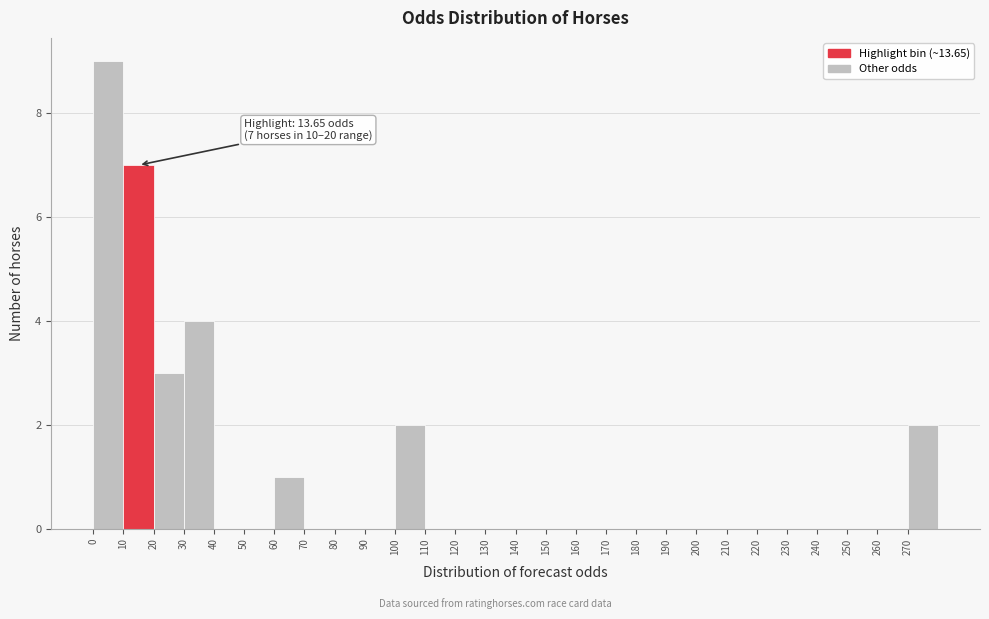

Which range on the x-axis has the tallest bar?

0 to 10